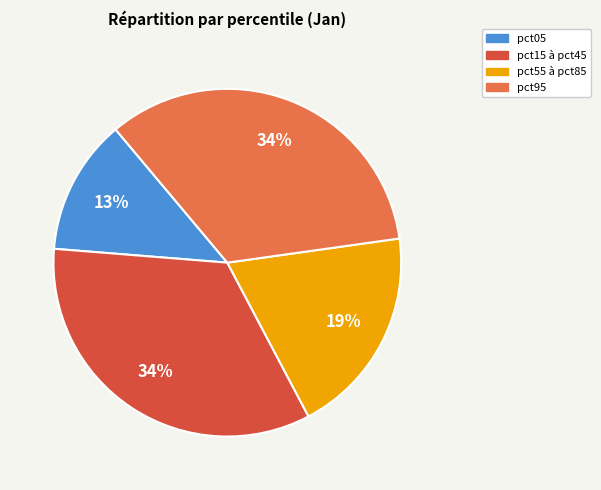

To the nearest percent, what is the difference between the largest and smallest slice percentages?

21%